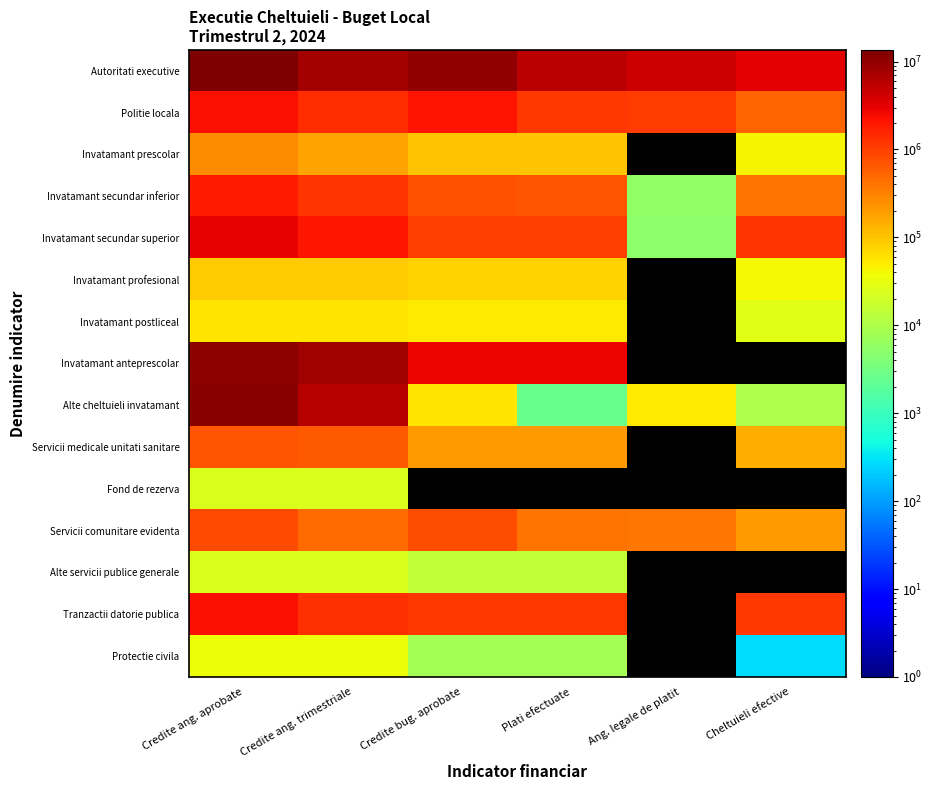

Where does the Invatamant secundar inferior series first go above 711344?

Credite ang. aprobate